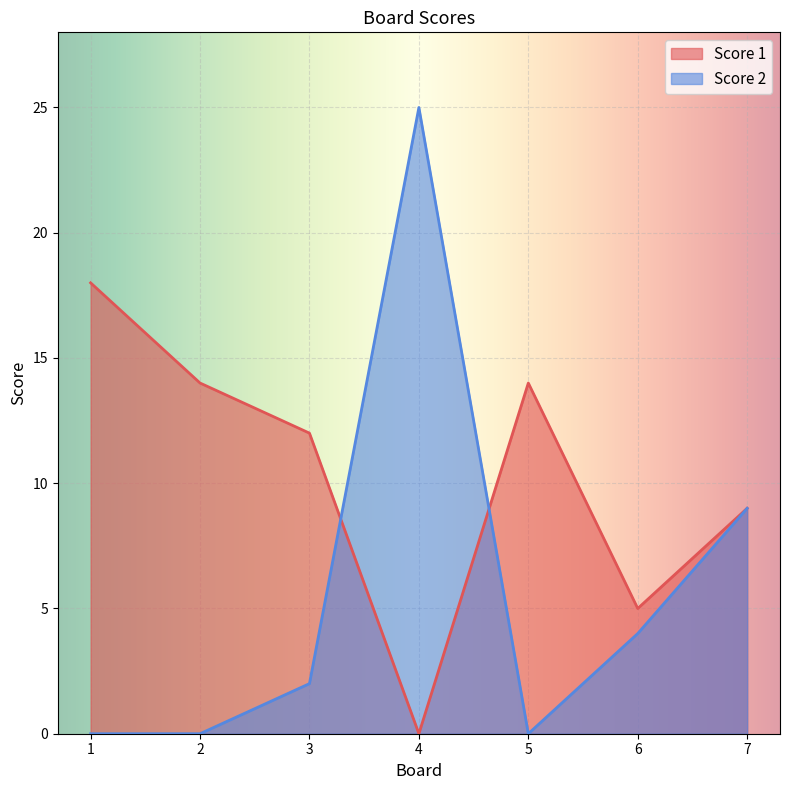

How many lines are shown in the chart?

2